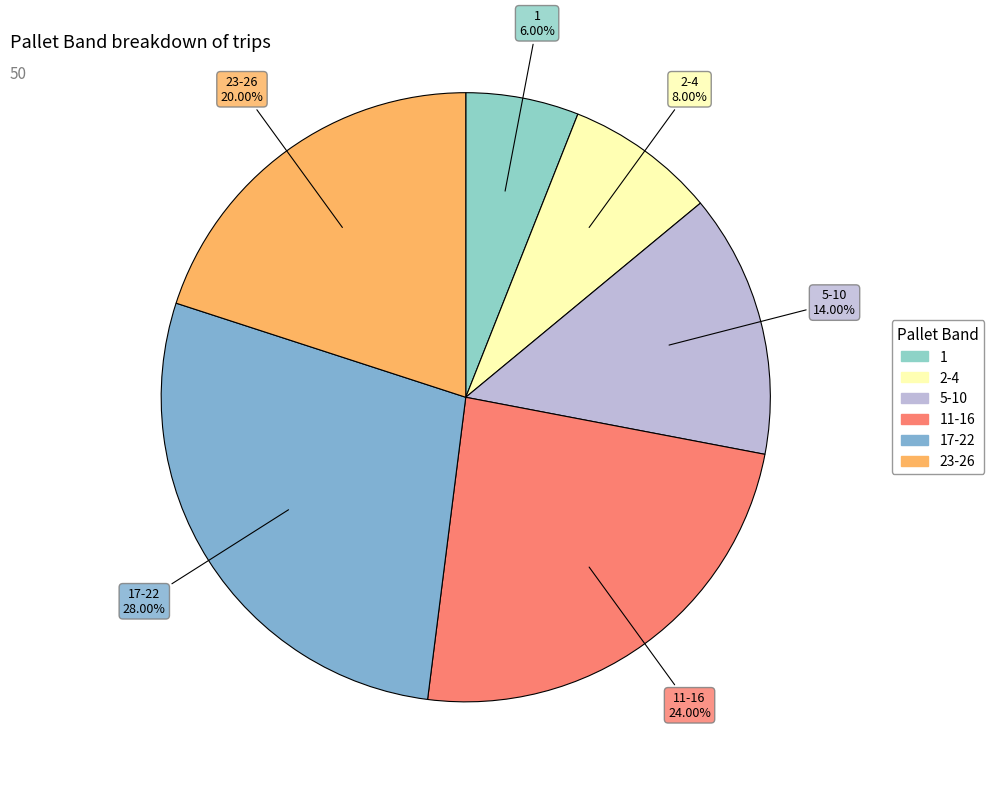

How many slices are in this pie chart?

6